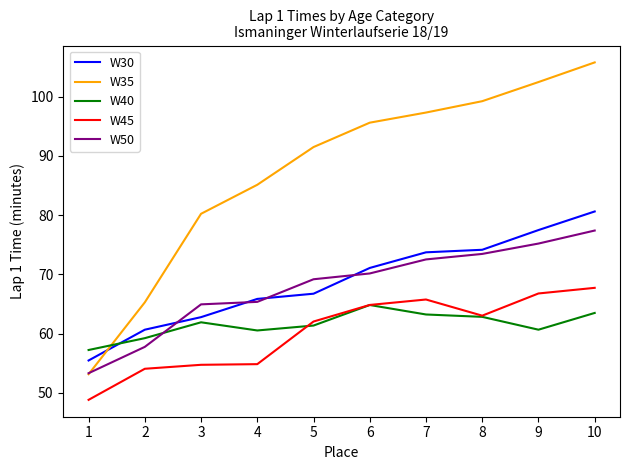

What is the total value across all series at 9?

382.6